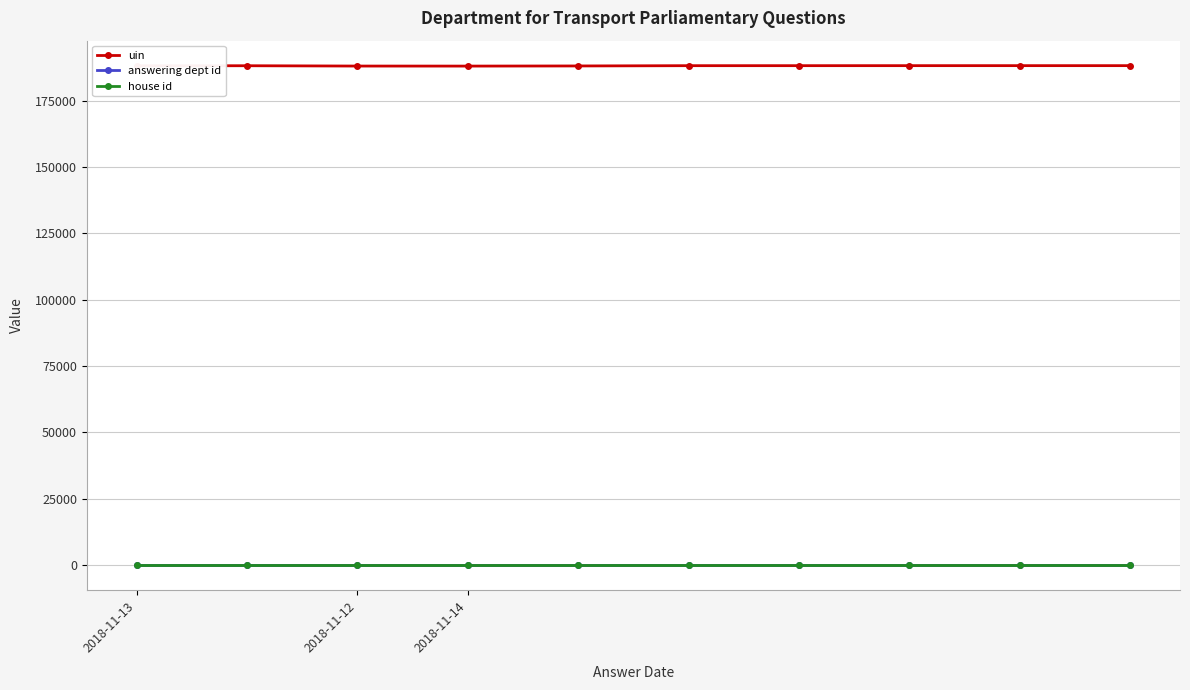

True or false: uin has more than 0 points higher than both neighbors.

True